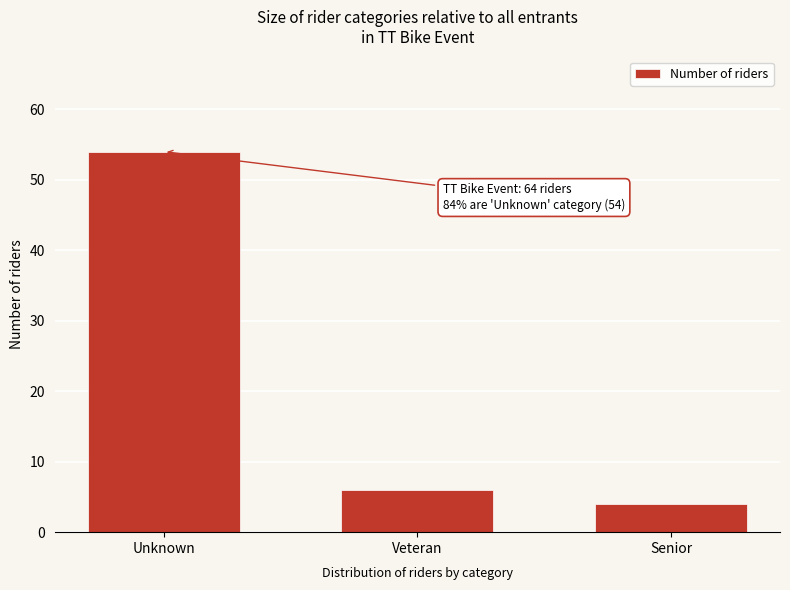

Reading right to left, transcribe all the data shown in this chart.

4	6	54